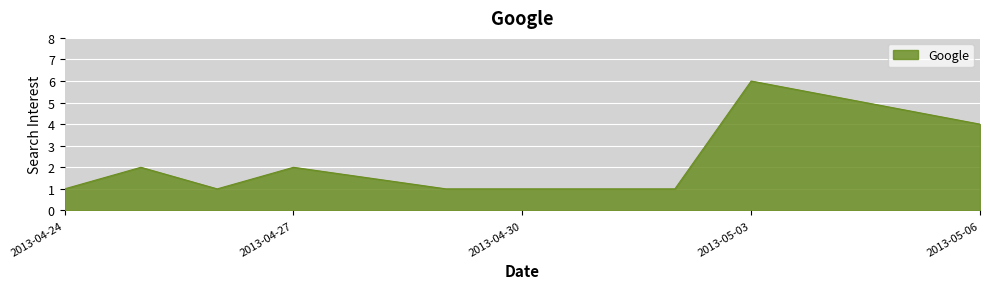

What is the maximum value shown in the chart?

6